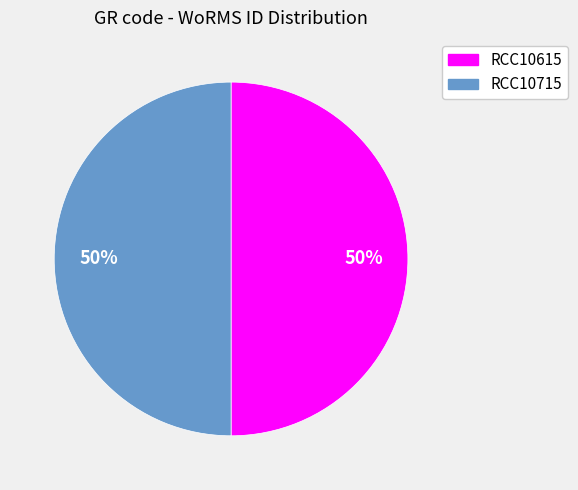

Combined, do RCC10715 and RCC10615 account for over 50%?

Yes